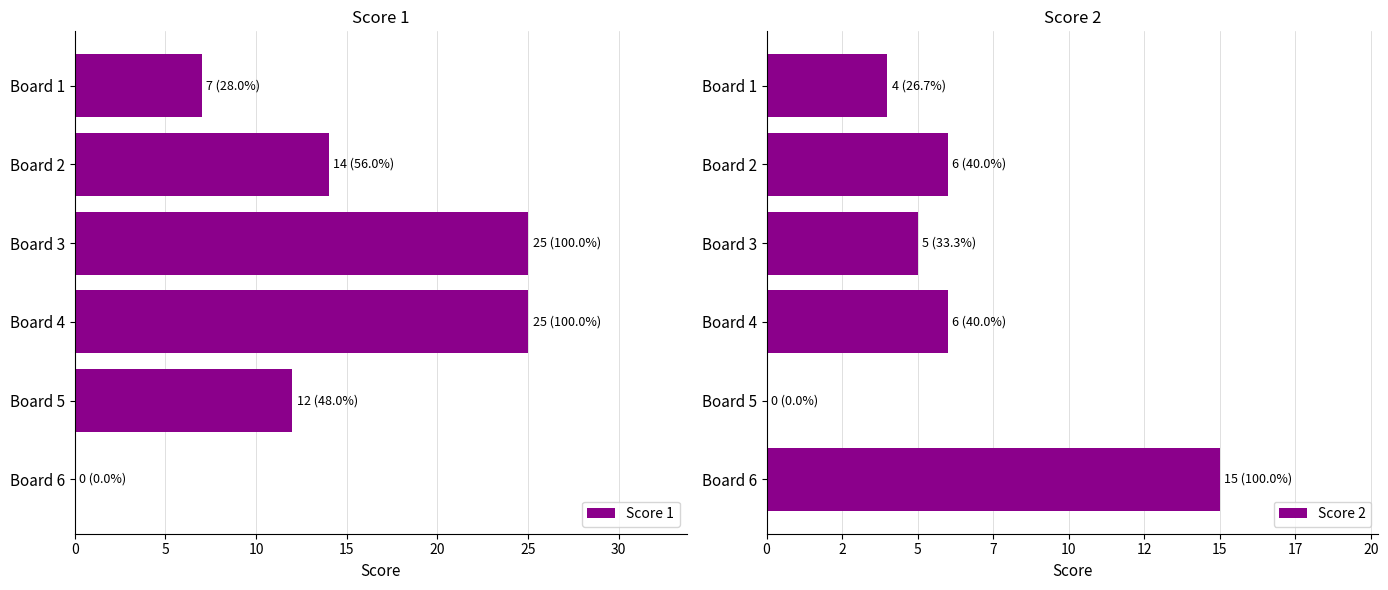

What is the sum of all Score 1 values?

83